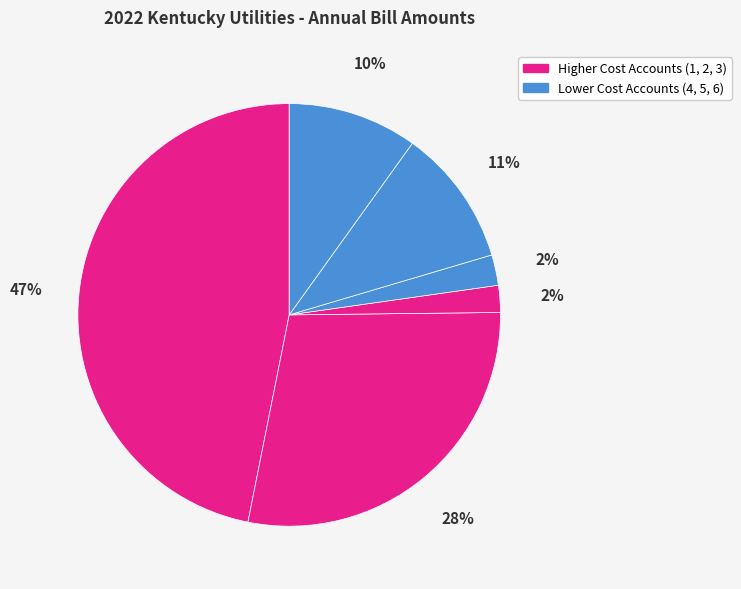

How many segments does this pie chart have?

6